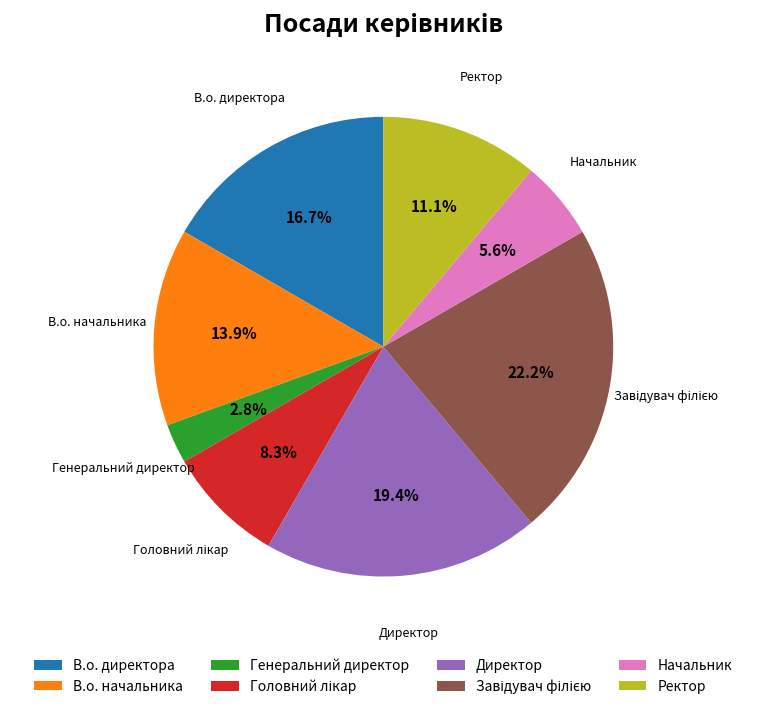

Which category has the smallest portion of the pie?

Генеральний директор